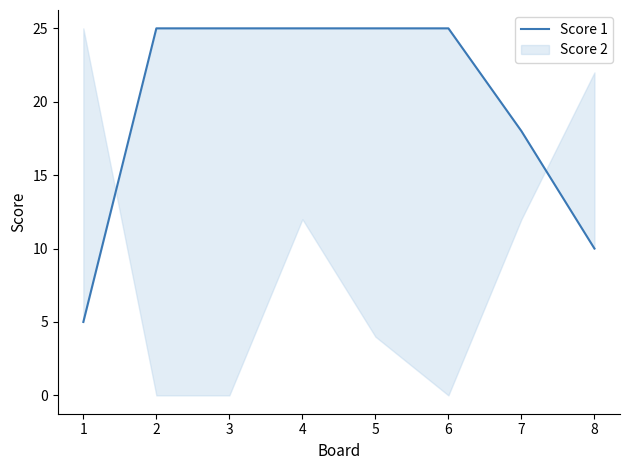

At which label is the value closest to 15?

7